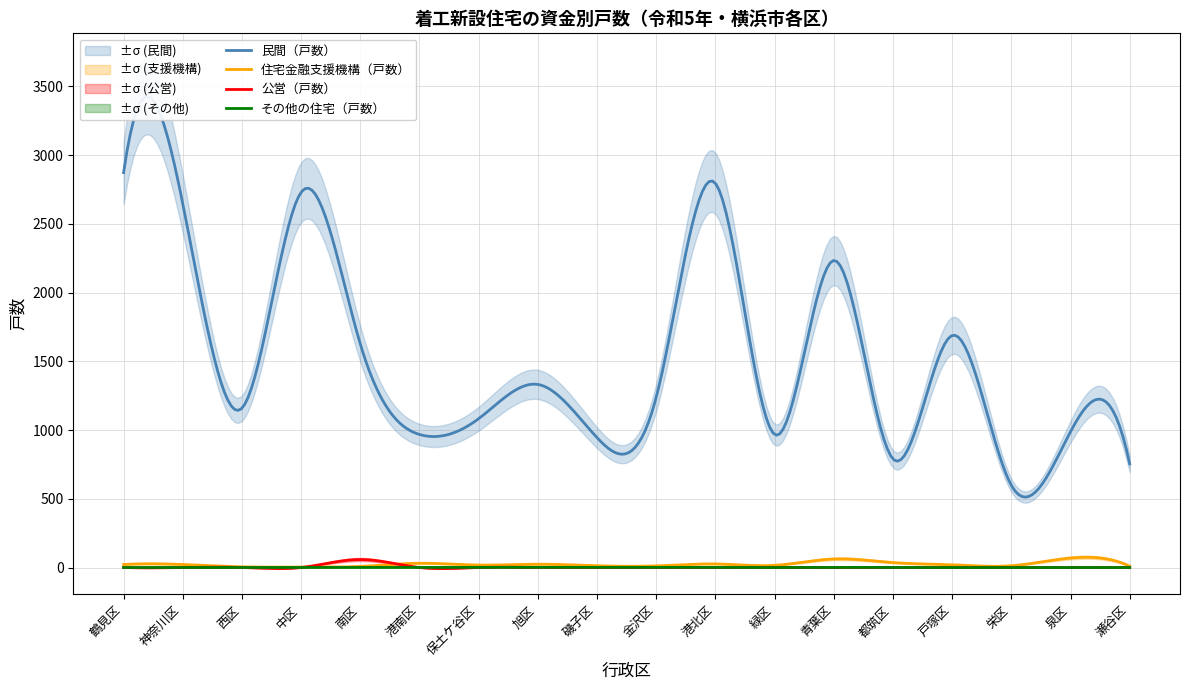

How many data points does each series have?

18